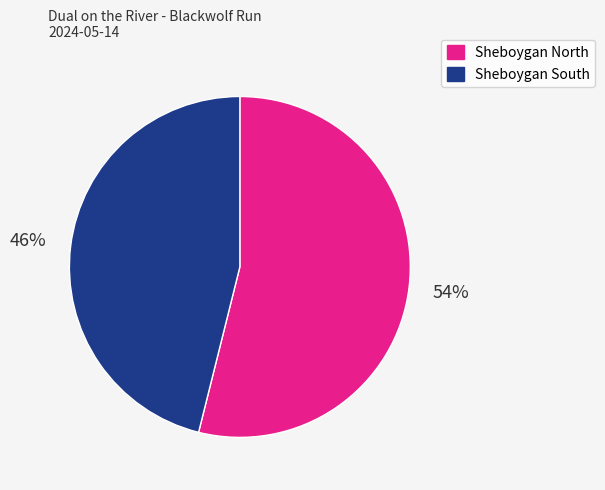

To the nearest percent, what is the difference between the largest and smallest slice percentages?

8%